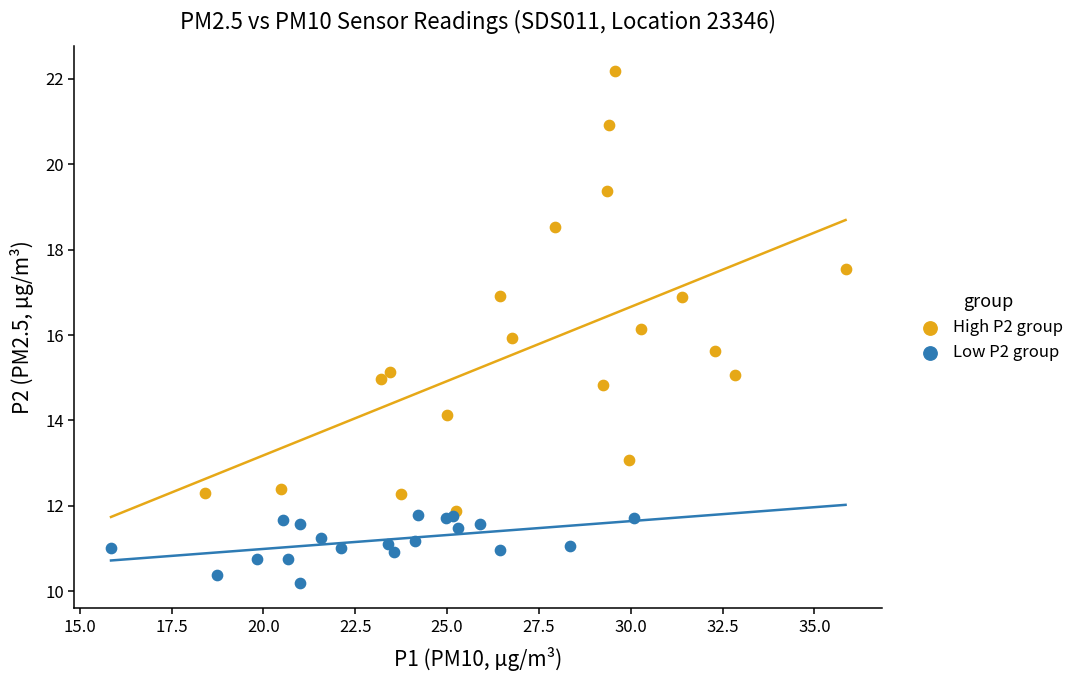

Which series contains the lowest Y value?

Low P2 group